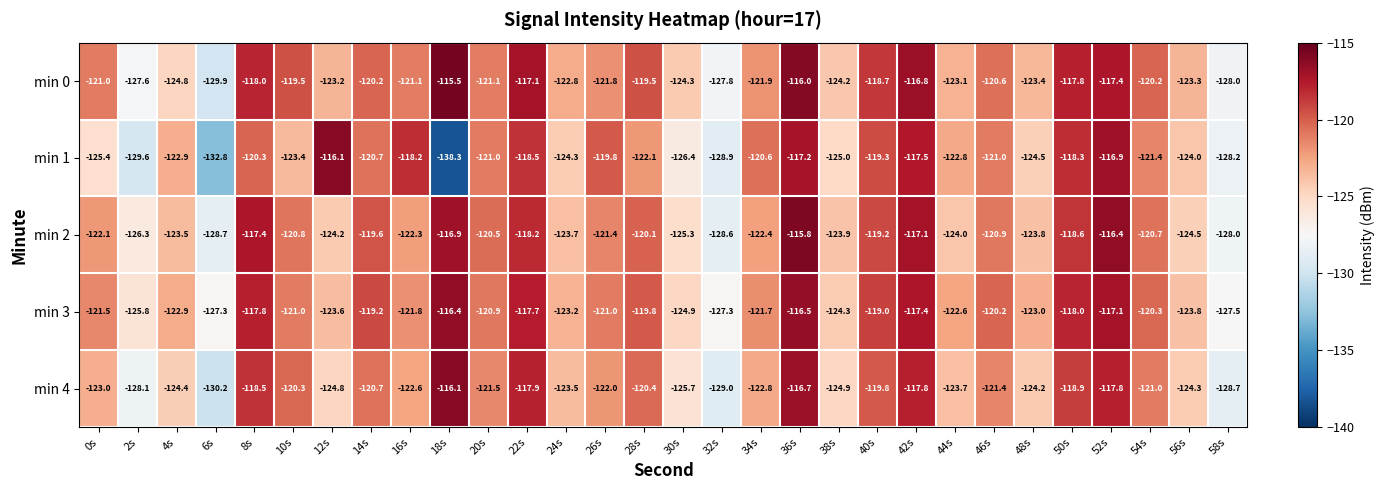

At which label does min 2 first exceed -121?

8s